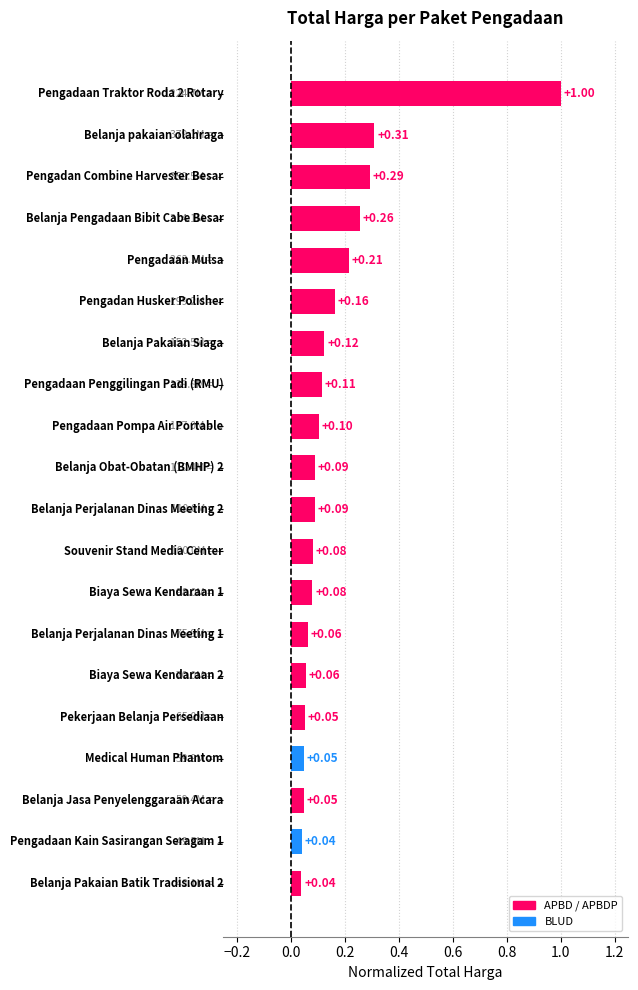

What is the difference between the maximum and second lowest values?

1.0